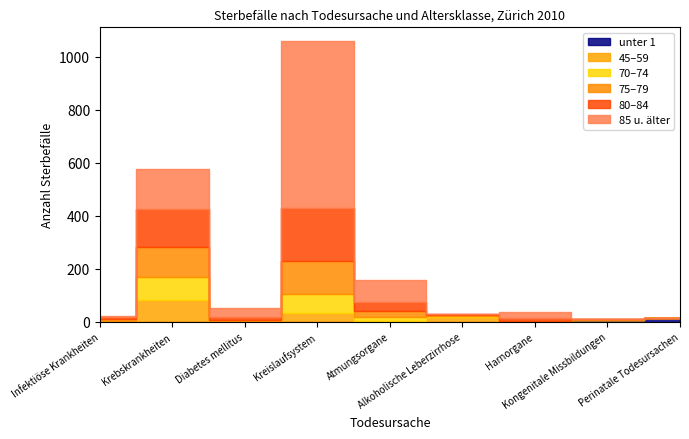

Which category has the lowest value across all series?

Infektiöse Krankheiten